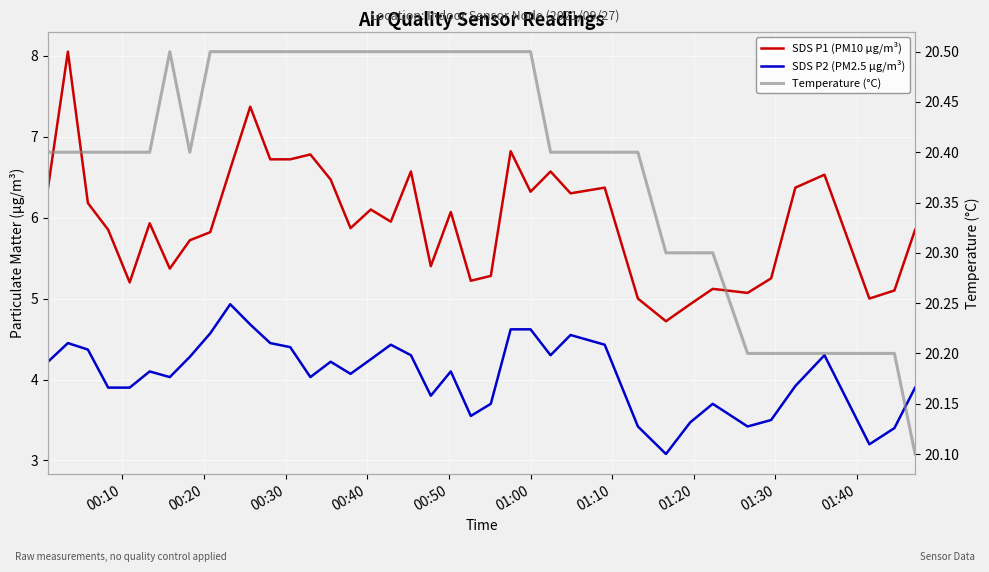

Is this an area chart (filled region under the line)?

No